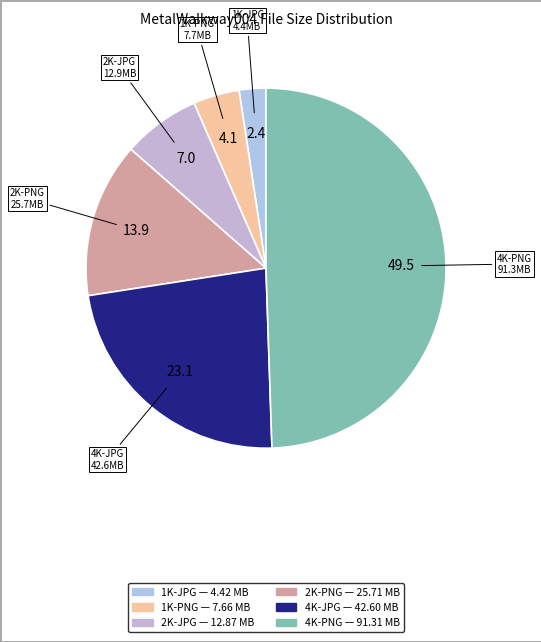

What is the ratio of the value at 4K-PNG to the value at 1K-JPG?

20.6